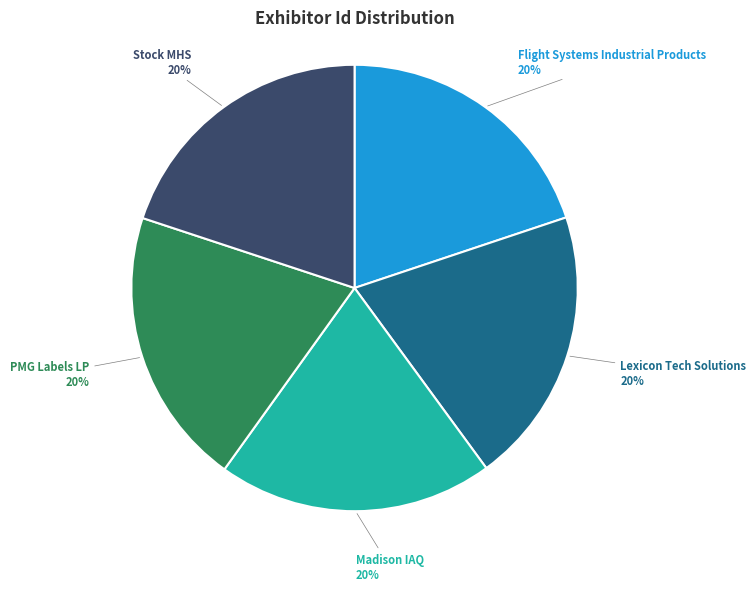

To the nearest percent, what percentage of the pie is Madison IAQ?

20%